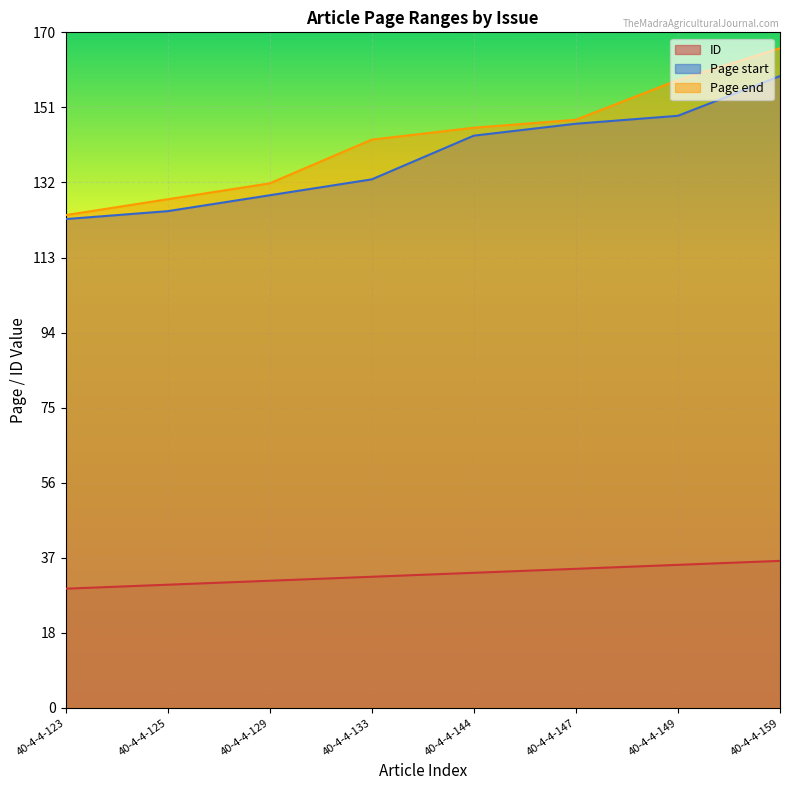

Between 40-4-4-133 and 40-4-4-125, which is larger?

40-4-4-133